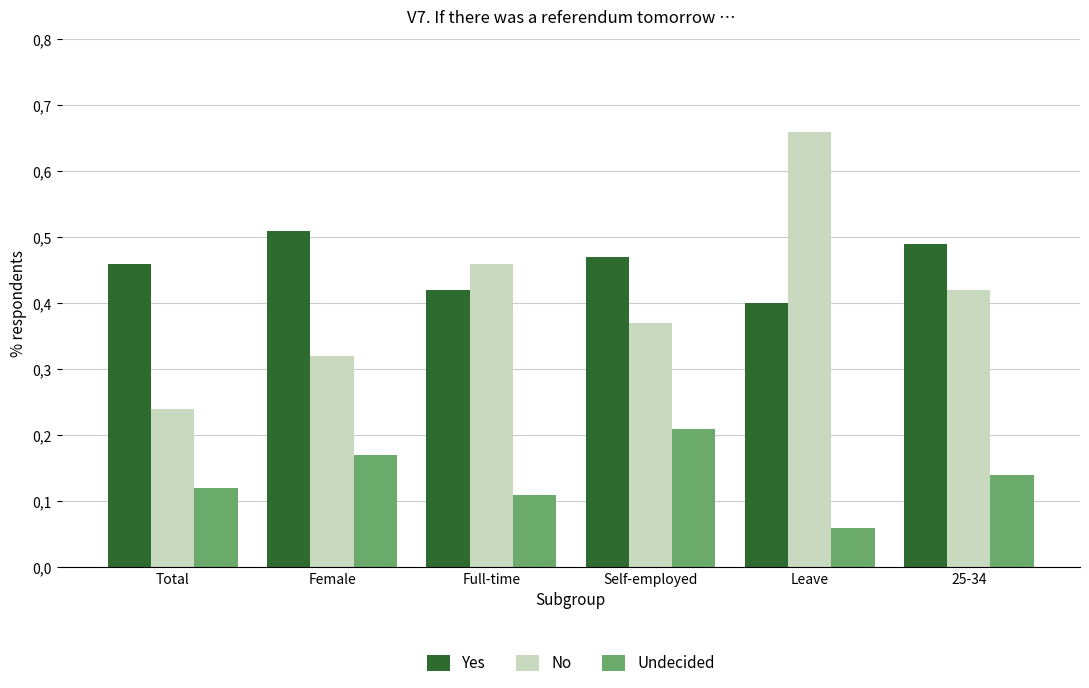

At which label does Yes reach its minimum?

Leave